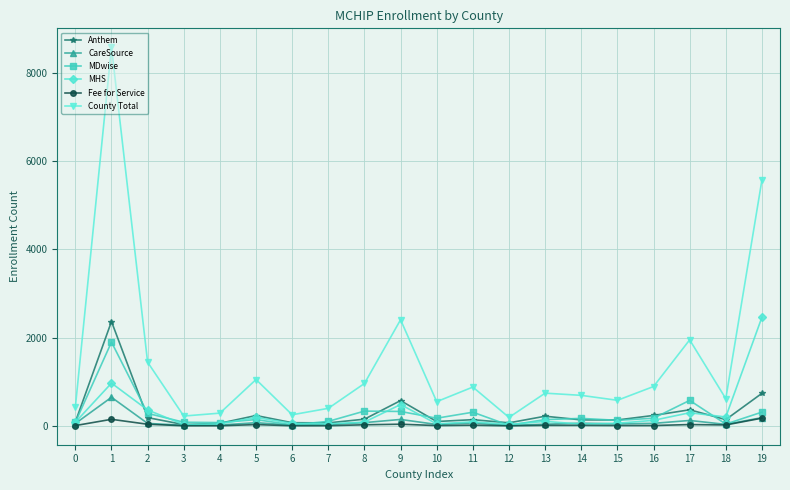

What is the average value of the Anthem series?

304